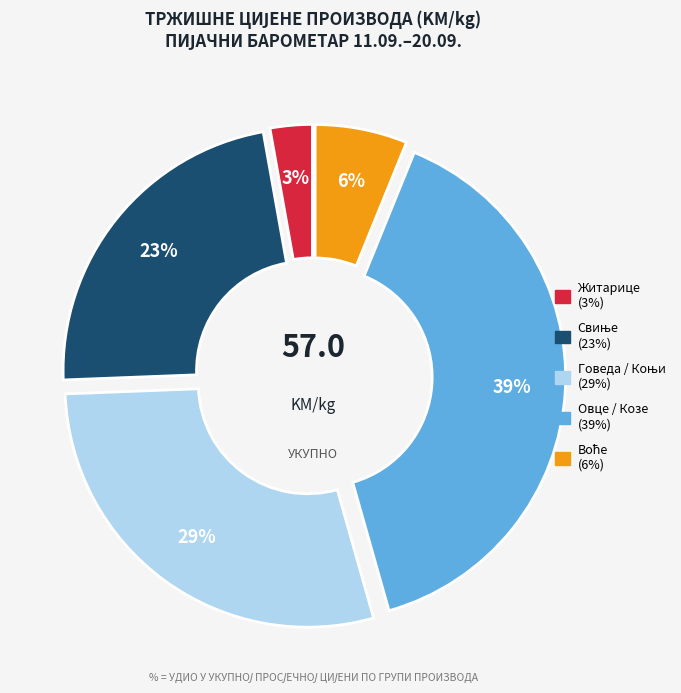

To the nearest percent, what is the average slice percentage?

20%